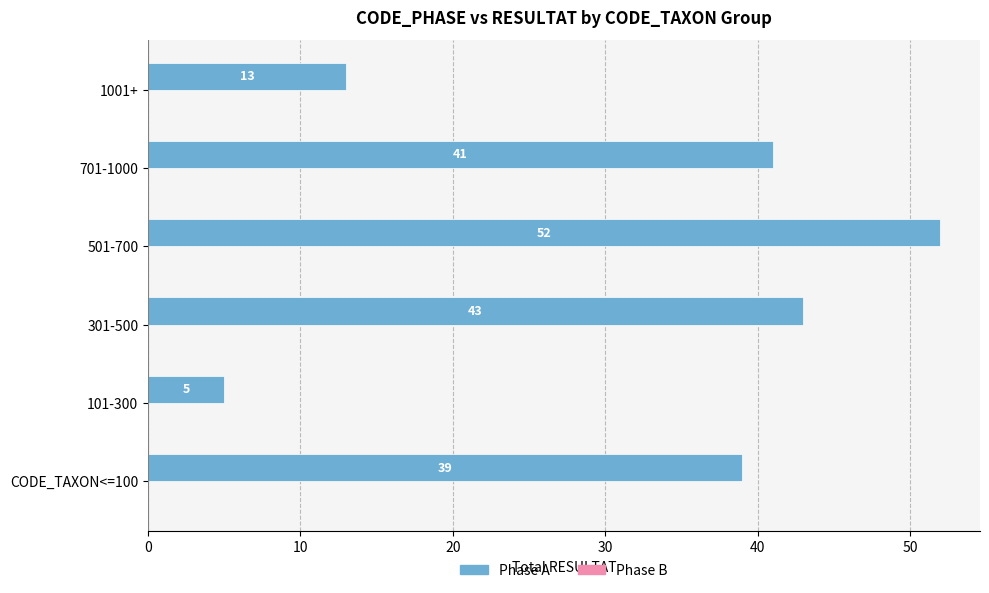

What is the sum of the values at 501-700 and 301-500?

95